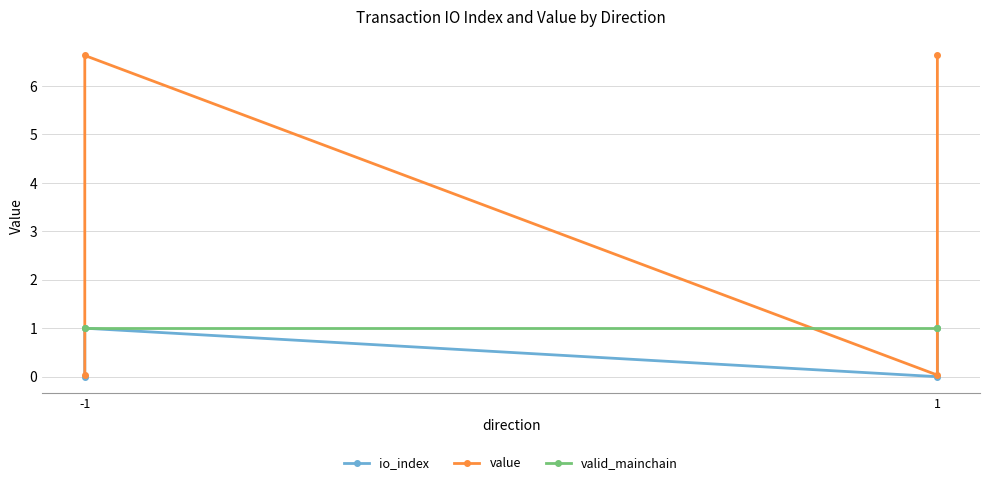

At which label is io_index closest to 0?

-1